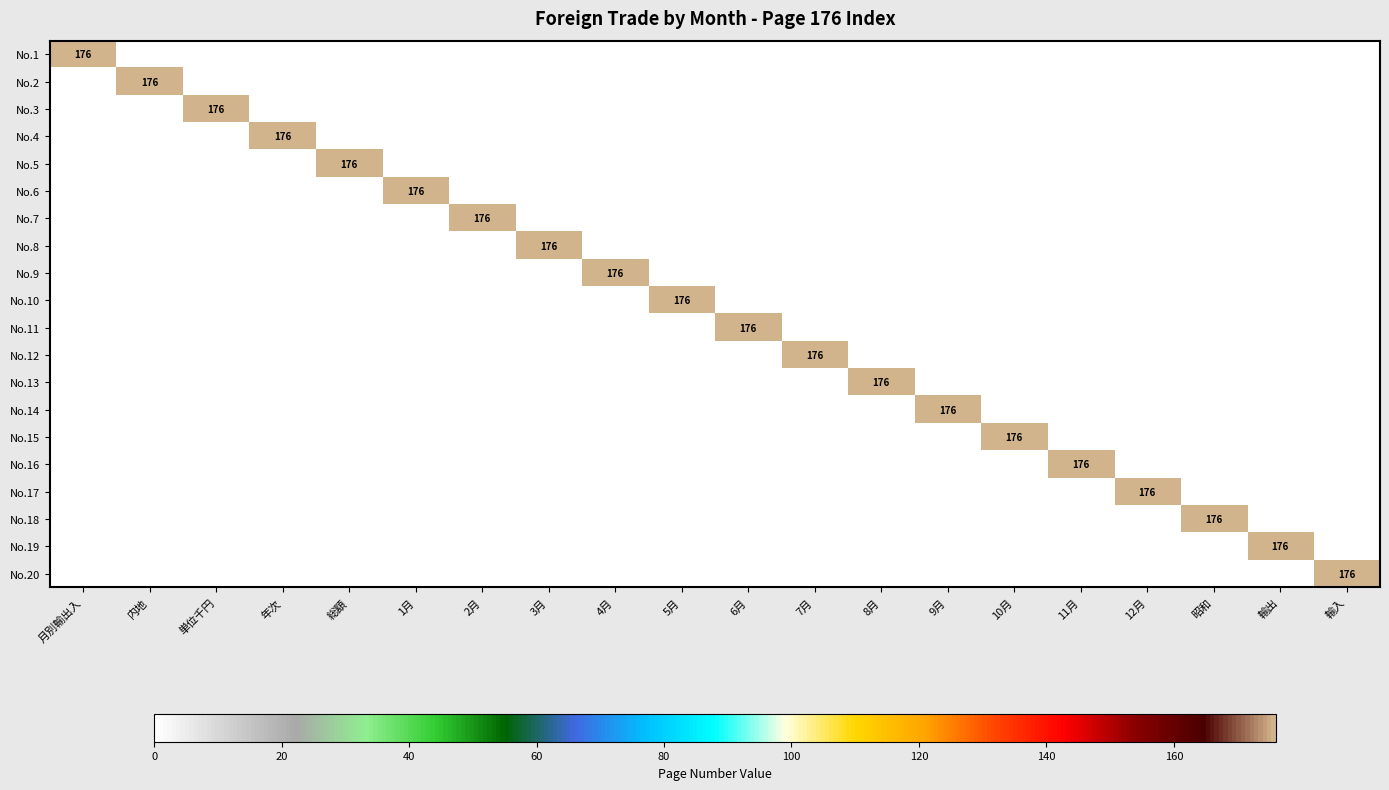

Is it true that No.5 equals 176 at 総額?

True